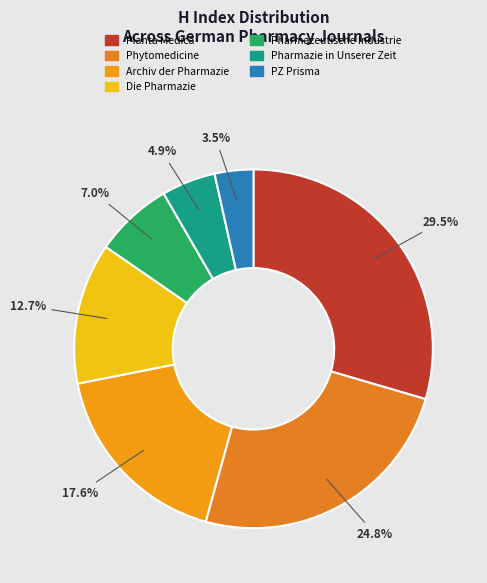

Which slice is the smallest?

PZ Prisma